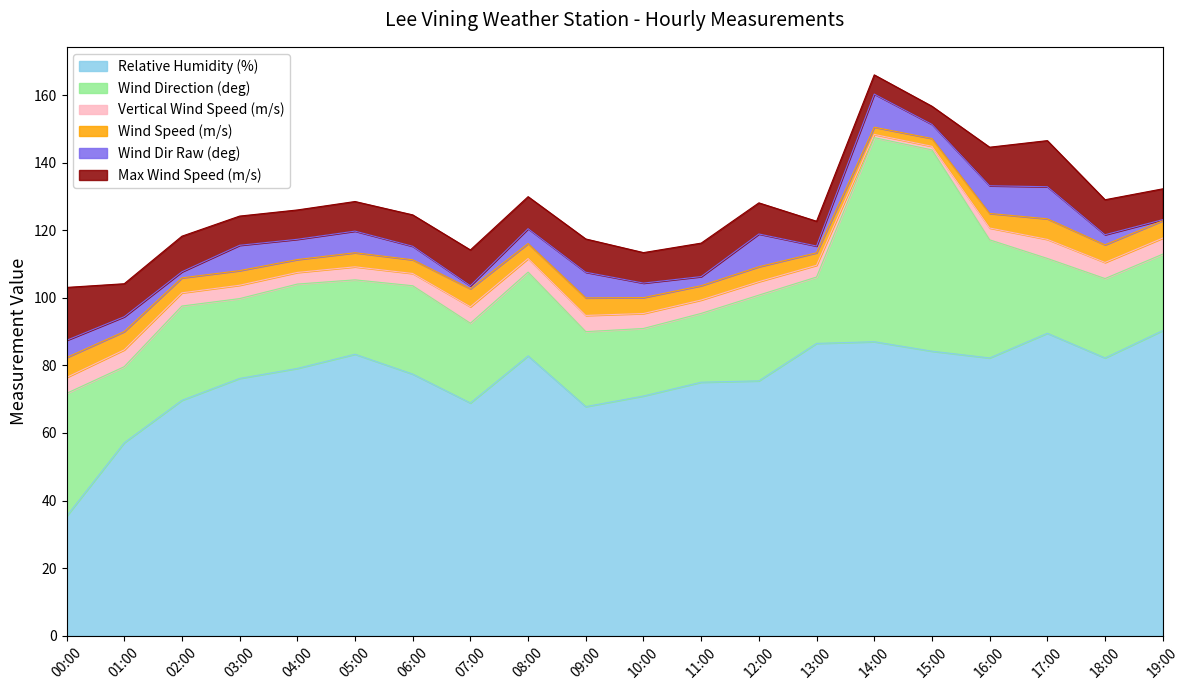

What is the maximum value shown in the chart?

90.3